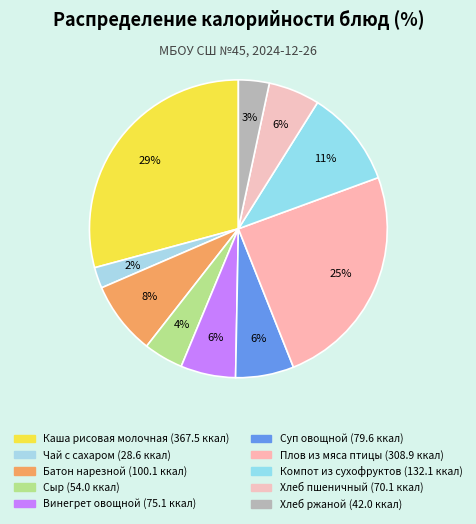

Which category has the biggest portion of the pie?

Каша рисовая молочная